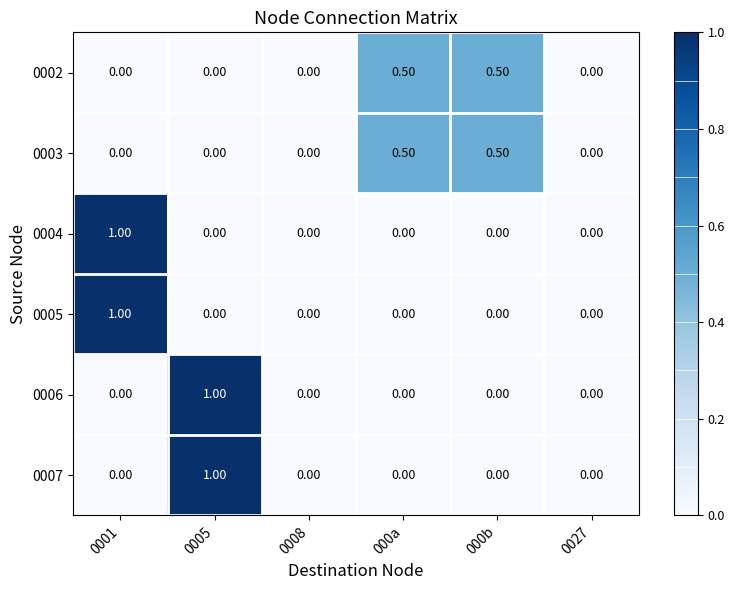

Is the value of 0002 at 000a greater than the value of 0005 at 0008?

Yes